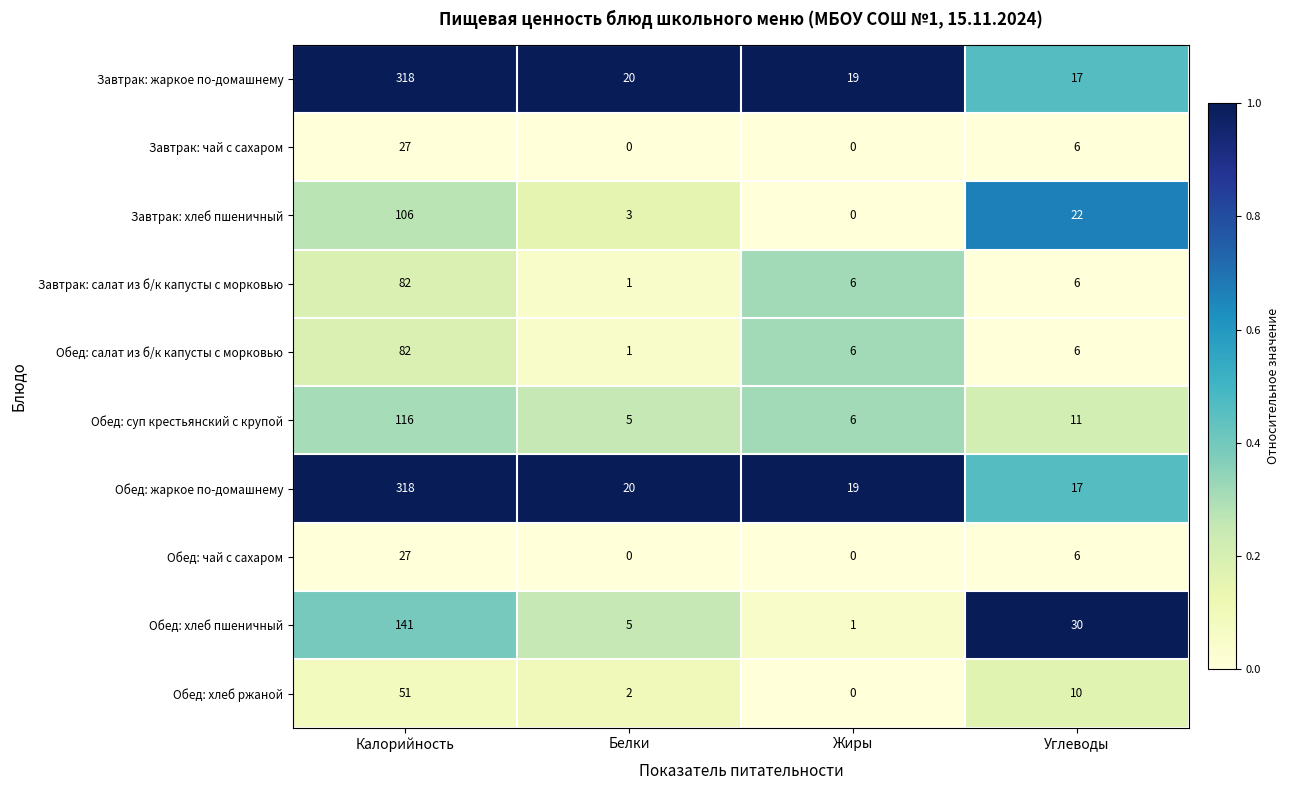

At which category does the chart reach its peak across all series?

Калорийность